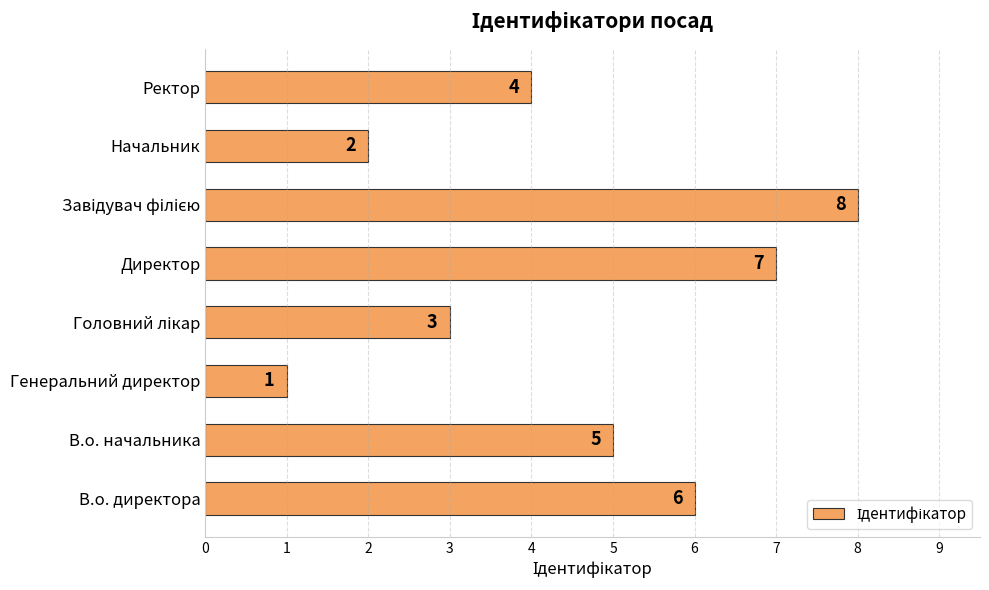

The chart shows a value of 4 at Ректор. True or false?

True